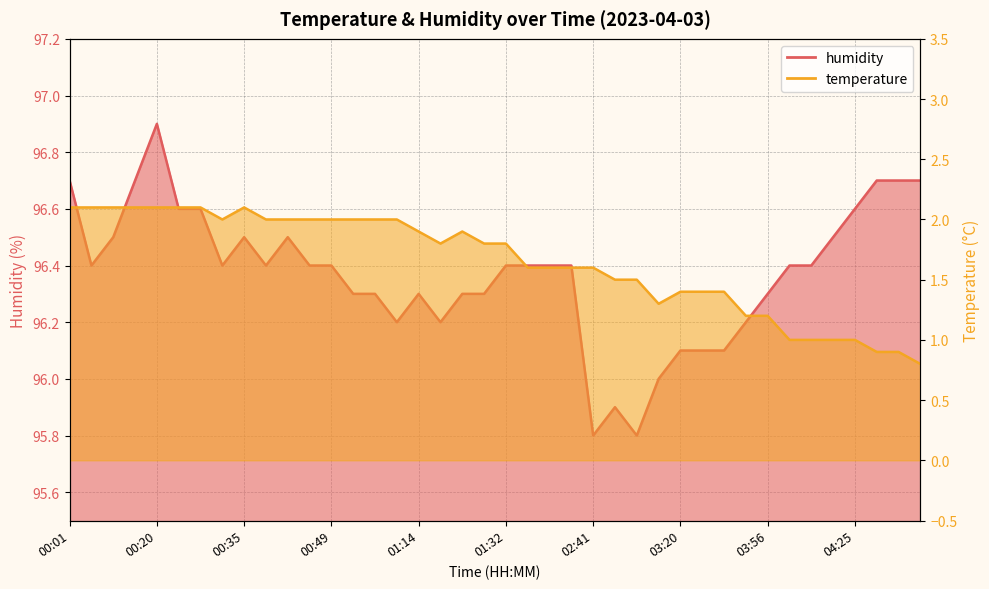

What is the spread (max minus min) of values at 04:25?

95.6